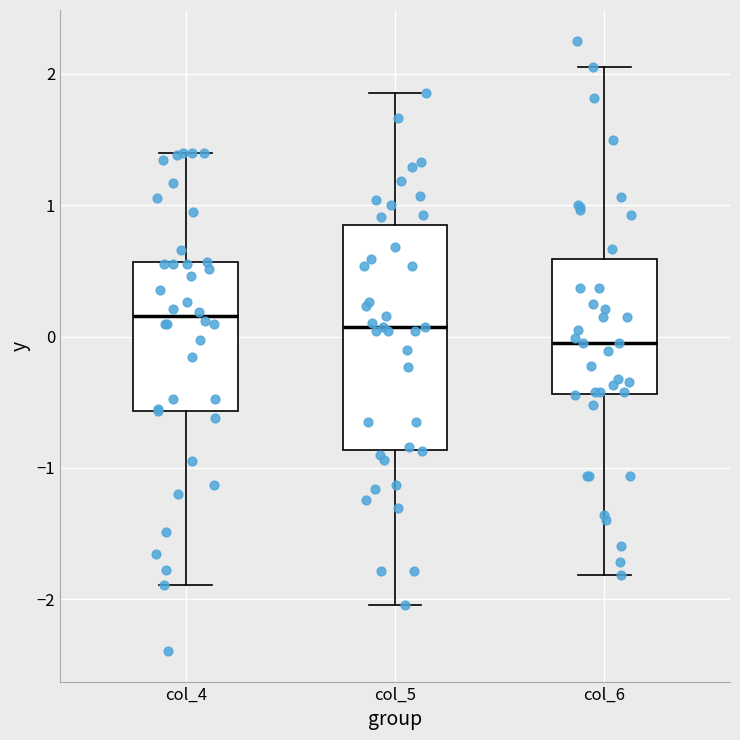

Reading left to right, read every box against the y-axis: the position of its median line, the range the box covers, and the ends of its whiskers. The values are not printed on the chart, so give them approximately, as read against the axis.

col_4: median 0.2, box -0.6 to 0.6, whiskers -1.9 to 1.4
col_5: median 0.1, box -0.9 to 0.9, whiskers -2.0 to 1.9
col_6: median 0.0, box -0.4 to 0.6, whiskers -1.8 to 2.1